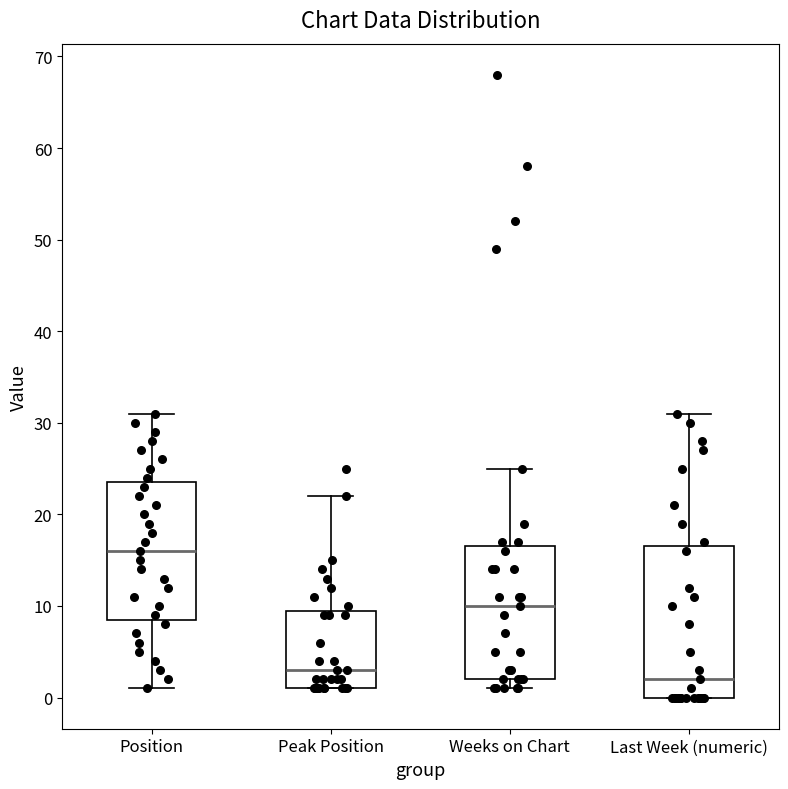

Reading left to right, read every box against the y-axis: the position of its median line, the range the box covers, and the ends of its whiskers. The values are not printed on the chart, so give them approximately, as read against the axis.

Position: median 16, box 9 to 24, whiskers 1 to 31
Peak Position: median 3, box 1 to 10, whiskers 1 to 22
Weeks on Chart: median 10, box 2 to 17, whiskers 1 to 25
Last Week (numeric): median 2, box 0 to 17, whiskers 0 to 31